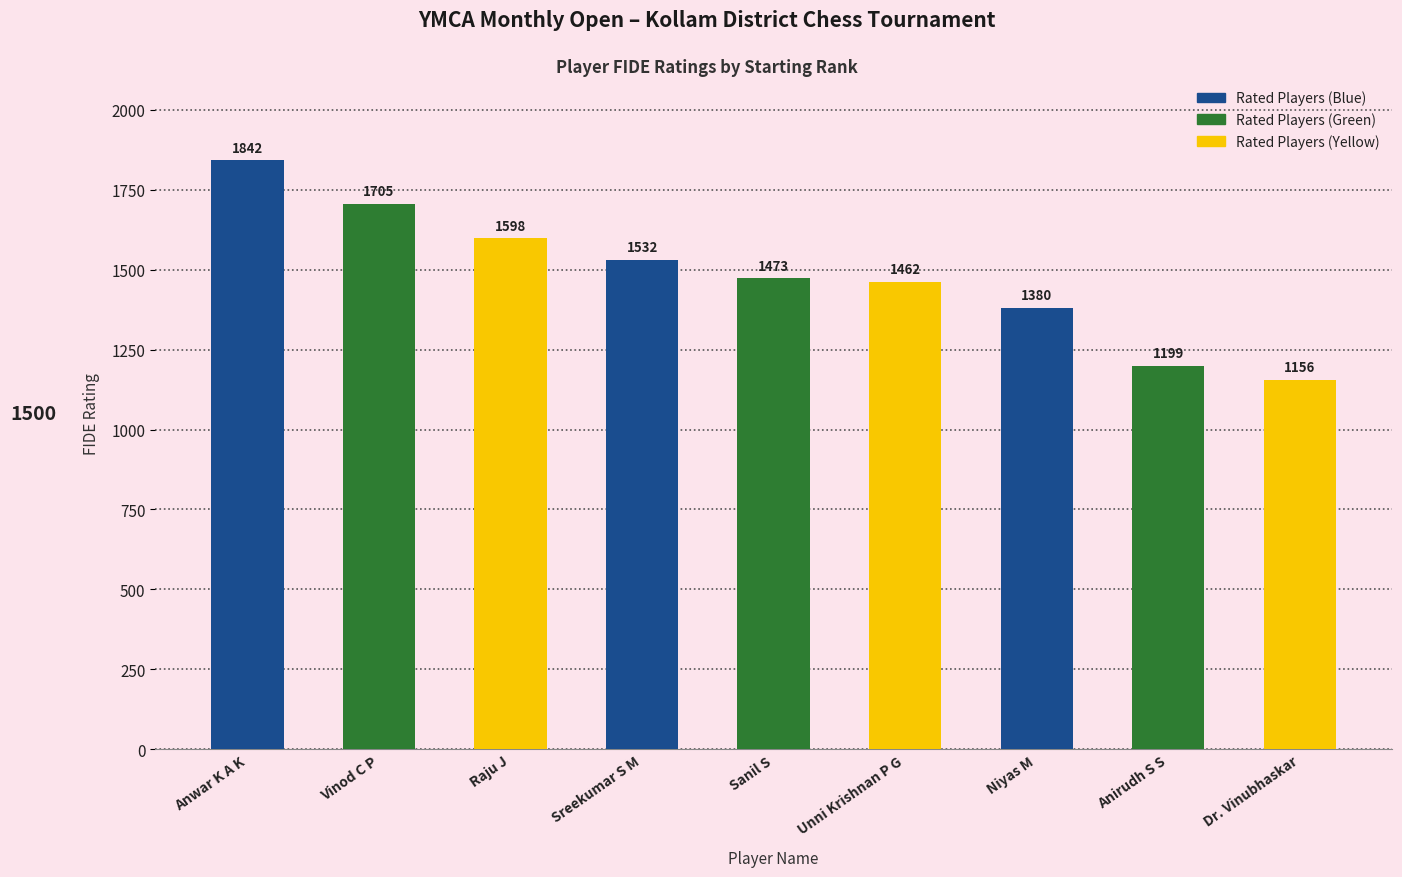

The value at Niyas M is 1380. True or false?

True